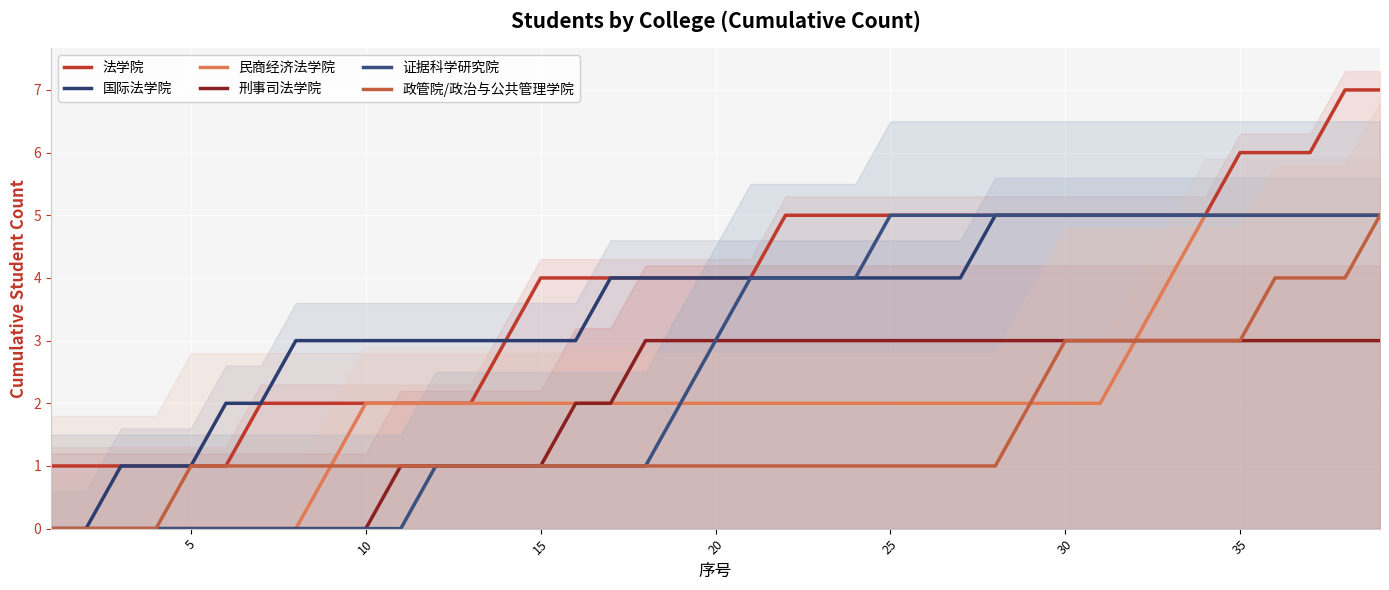

The 证据科学研究院 series shows 3 at 35. True or false?

False